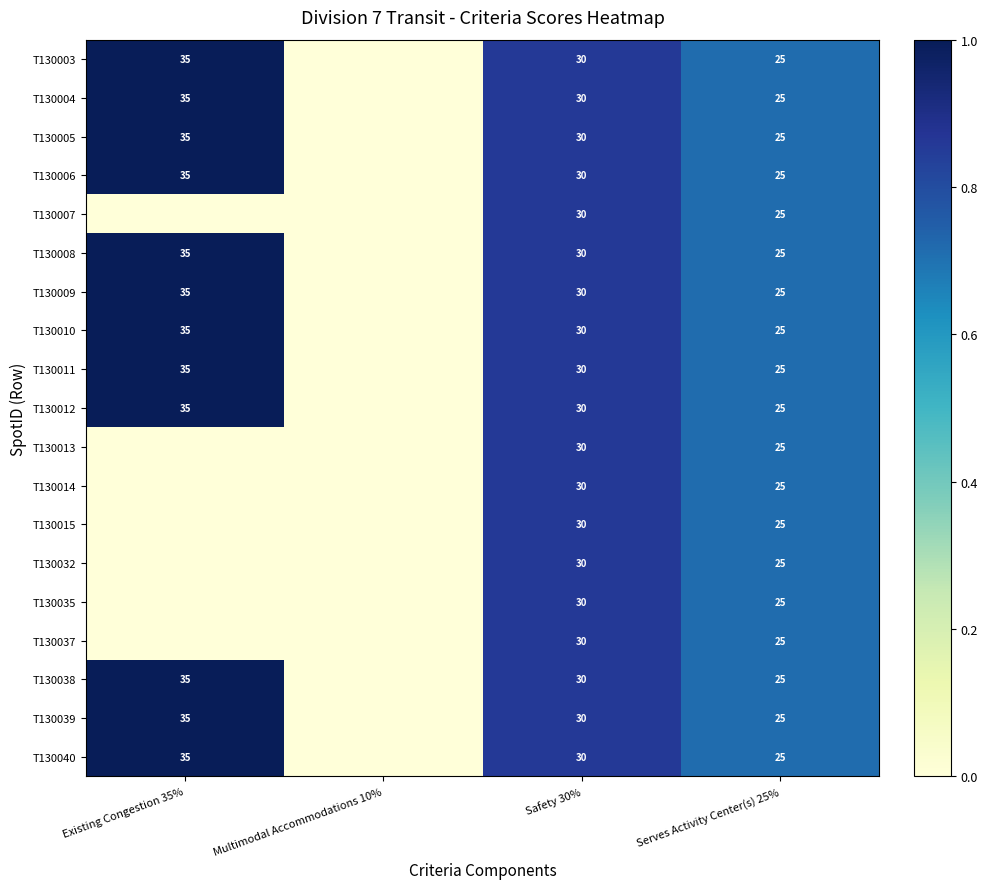

How many distinct data groups are displayed?

19